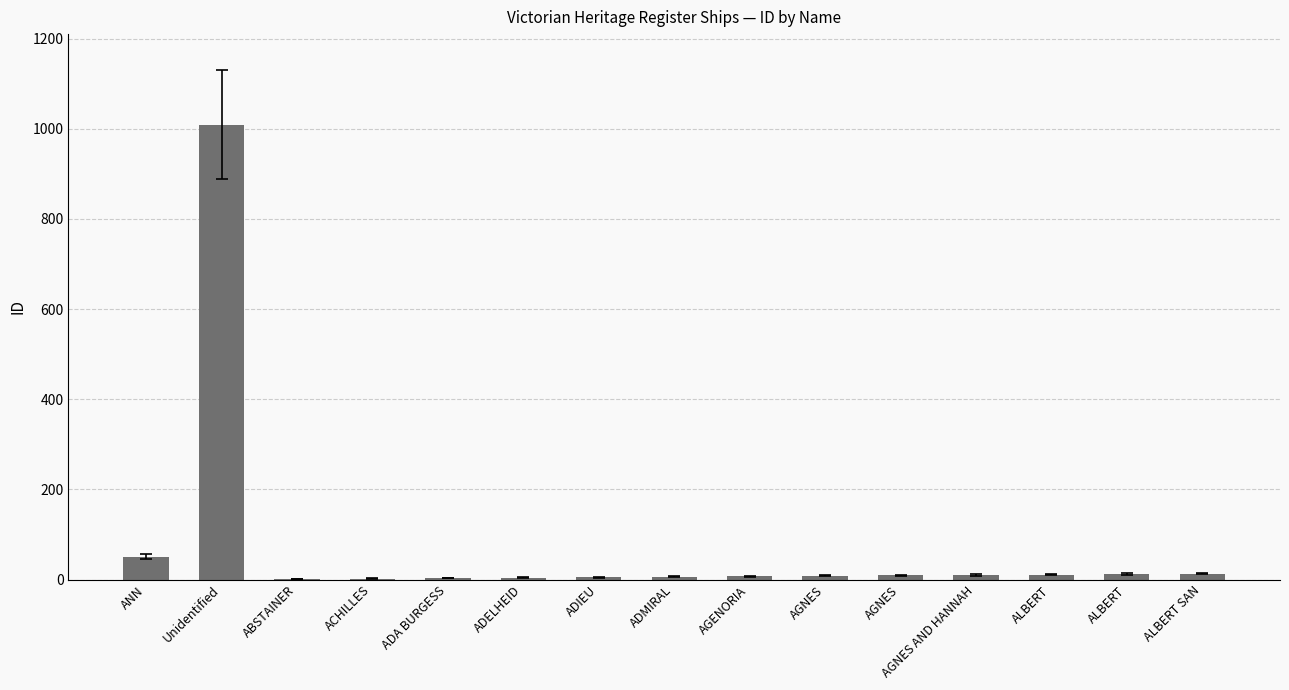

How many data points does each series have?

15